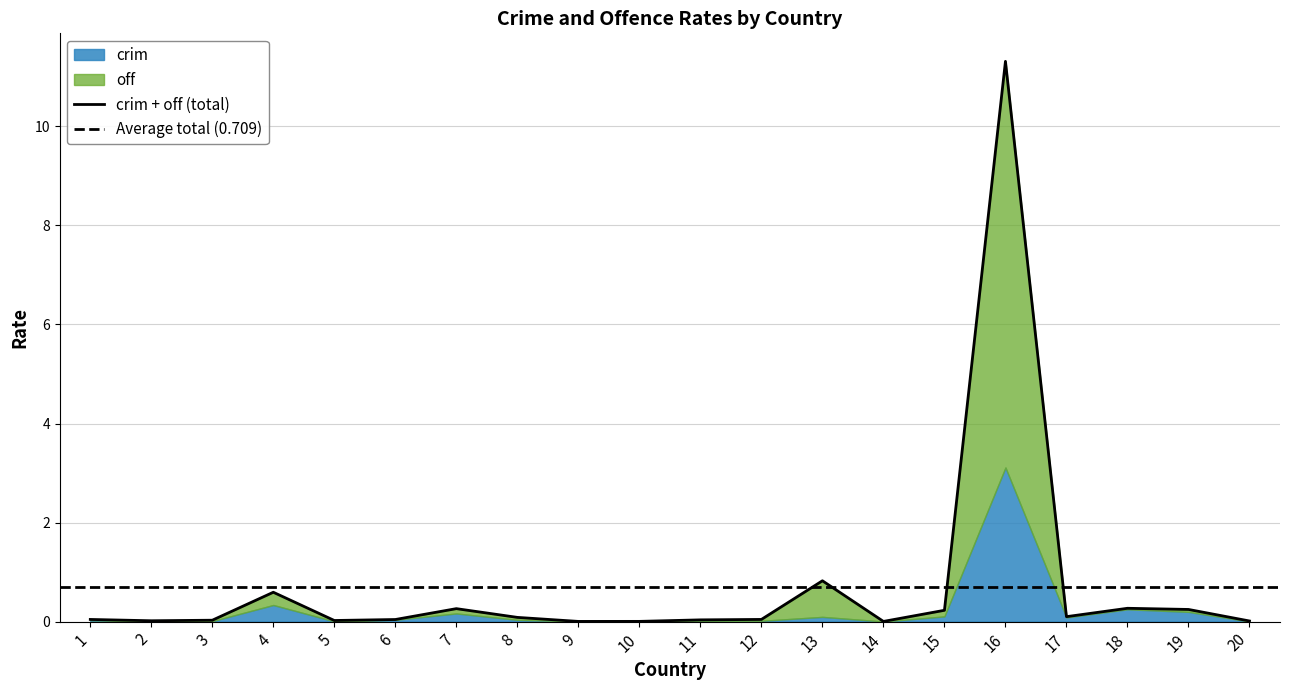

Does the chart display data point markers on the line(s)?

No